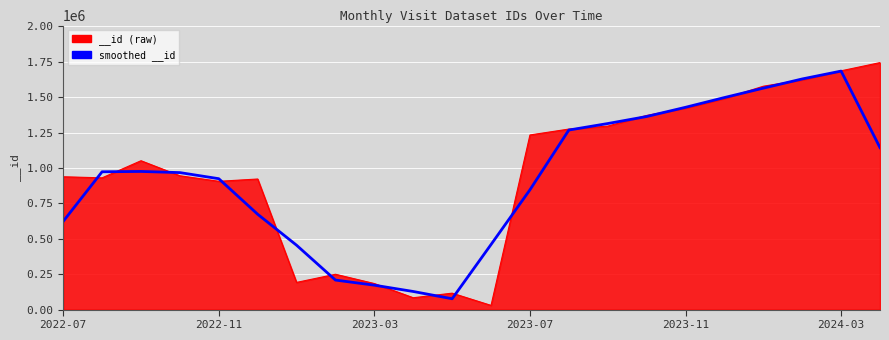

What is the average value?

925786.6